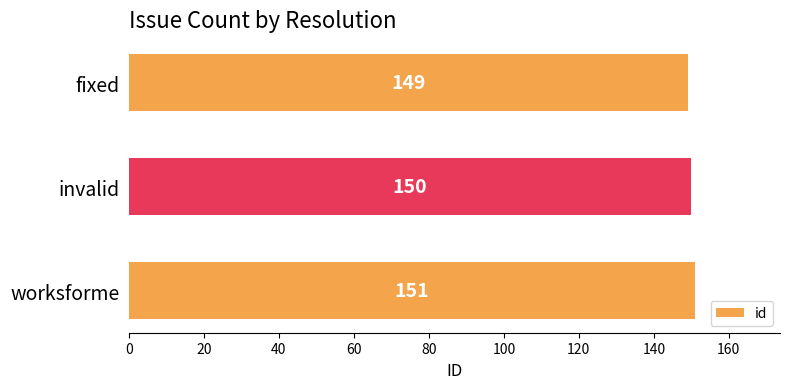

What is the difference between the maximum and minimum values?

2